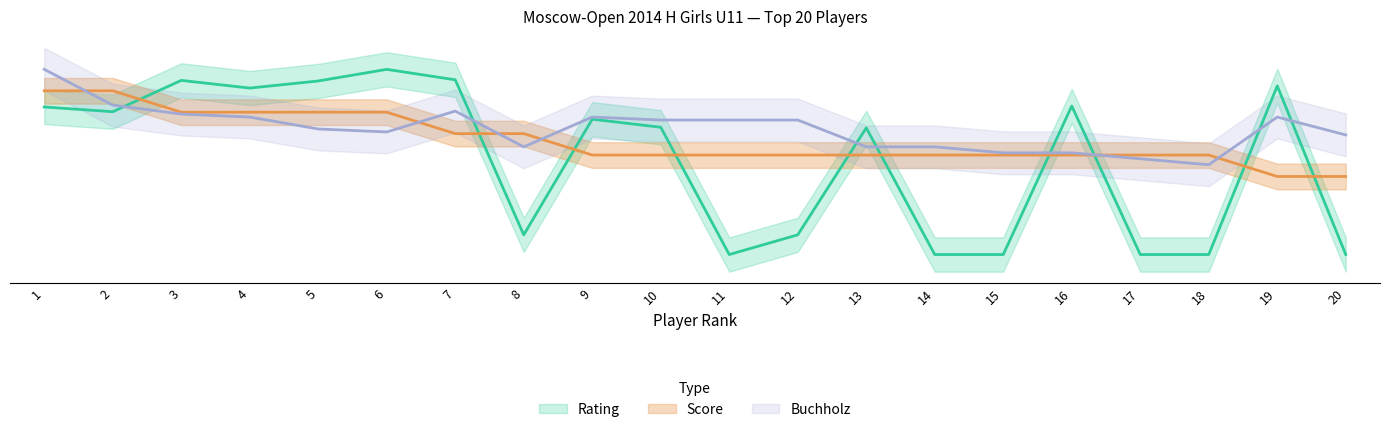

Reading left to right, what are all the values shown in this chart?

Rating: 1=7.1	2=7.0	3=7.7	4=7.6	5=7.7	6=8.0	7=7.8	8=4.1	9=6.8	10=6.6	11=3.7	12=4.1	13=6.6	14=3.7	15=3.7	16=7.1	17=3.7	18=3.7	19=7.6	20=3.7
Score: 1=7.5	2=7.5	3=7.0	4=7.0	5=7.0	6=7.0	7=6.5	8=6.5	9=6.0	10=6.0	11=6.0	12=6.0	13=6.0	14=6.0	15=6.0	16=6.0	17=6.0	18=6.0	19=5.5	20=5.5
Buchholz: 1=8.0	2=7.2	3=7.0	4=6.9	5=6.6	6=6.5	7=7.0	8=6.2	9=6.9	10=6.8	11=6.8	12=6.8	13=6.2	14=6.2	15=6.1	16=6.1	17=5.9	18=5.8	19=6.9	20=6.5